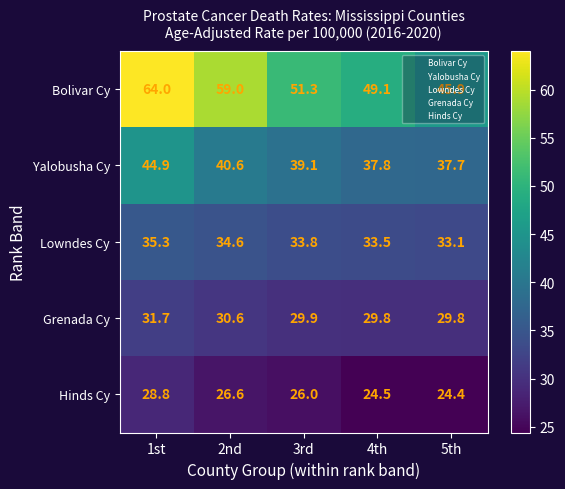

What is the sum of all Yalobusha Cy values?

200.1